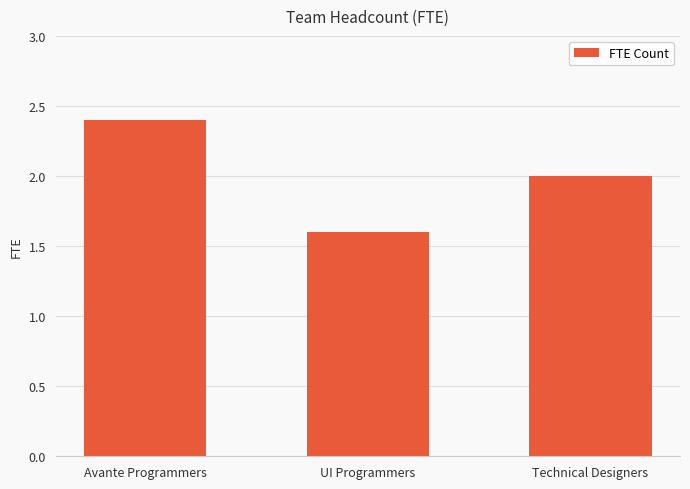

The value at Avante Programmers is 2.4. True or false?

True